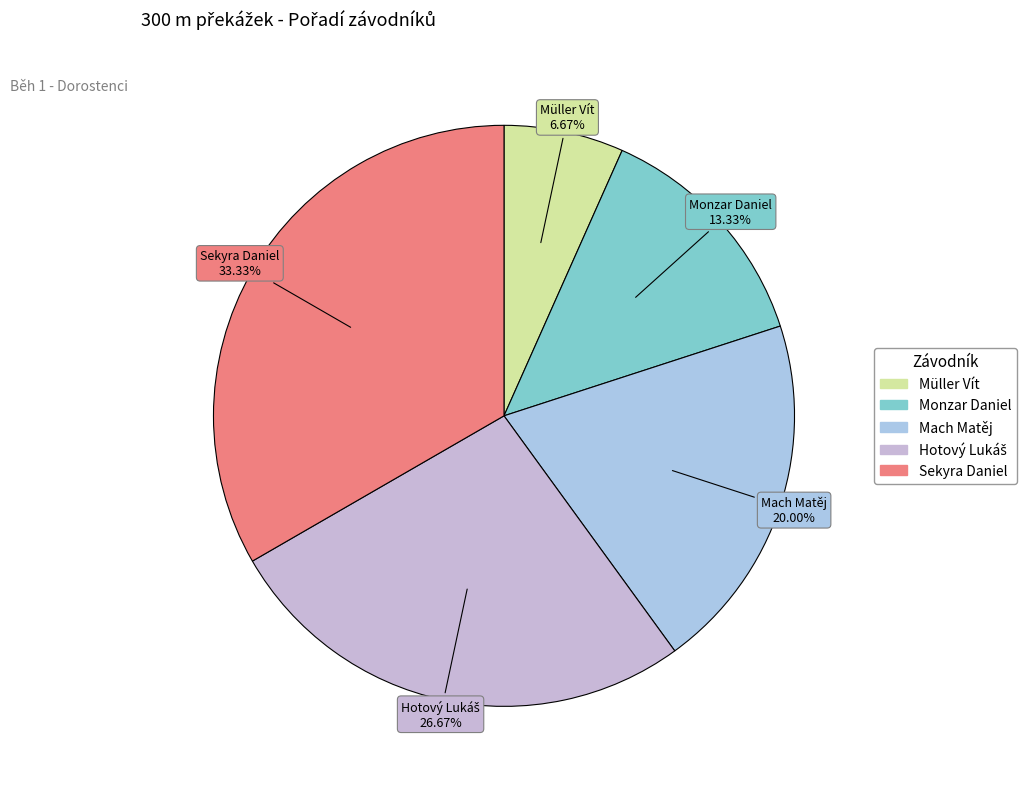

Count the number of slices in the pie.

5